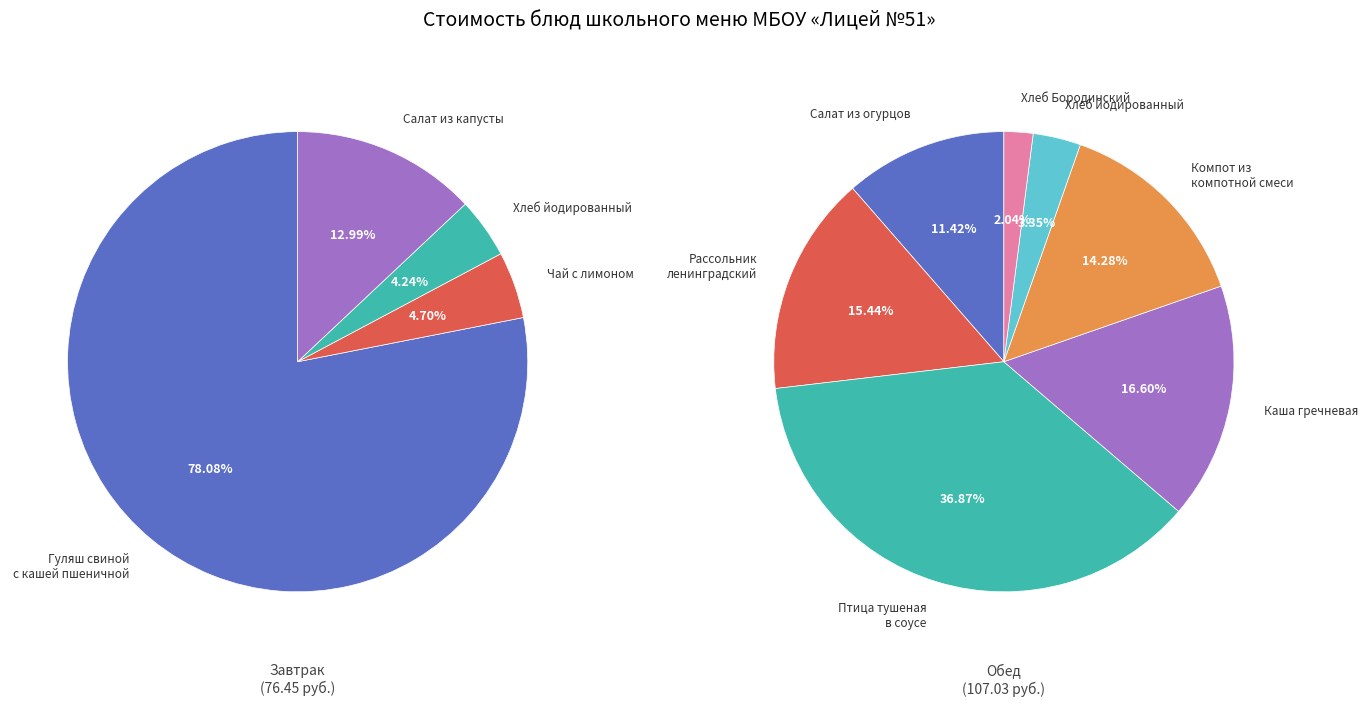

Which slice is the largest?

Гуляш свиной с кашей пшеничной